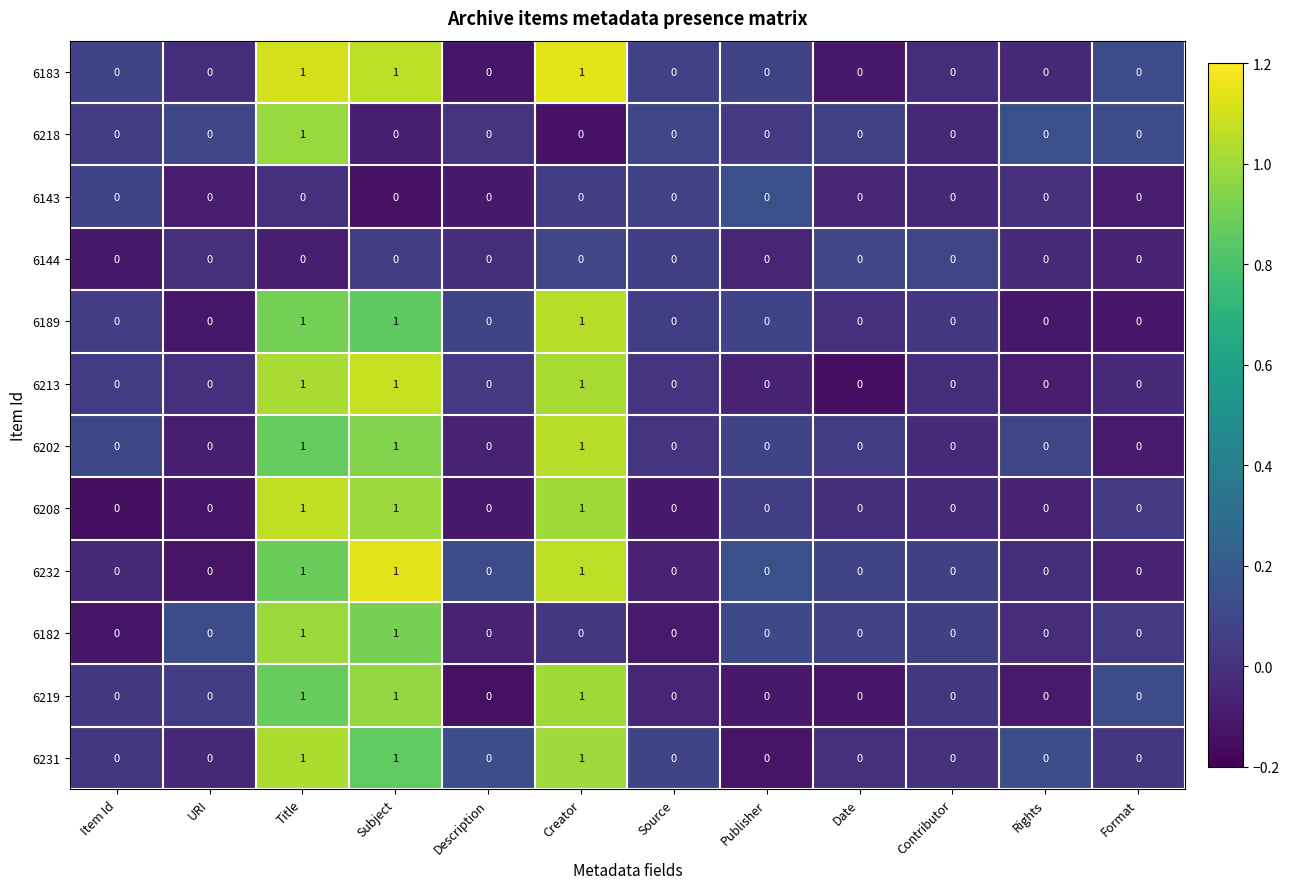

Count the 6189 values in the range 0 to 1.

12